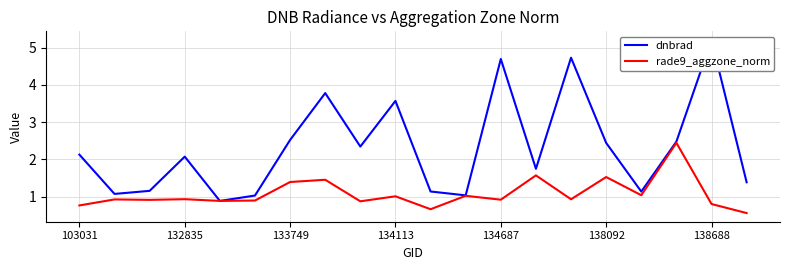

The value of rade9_aggzone_norm at 138688 is 0.8. True or false?

True